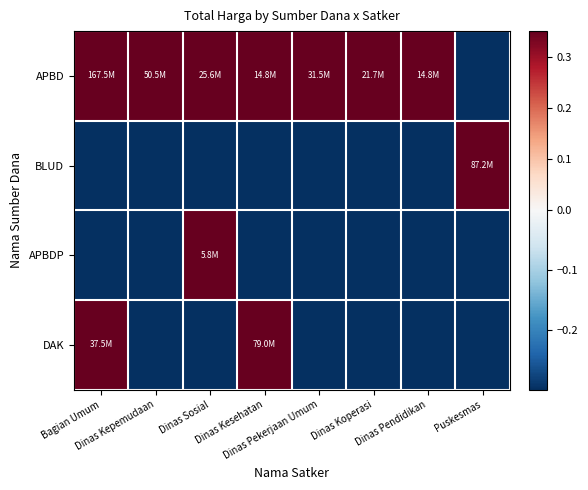

Which label corresponds to the smallest value in the chart?

Puskesmas